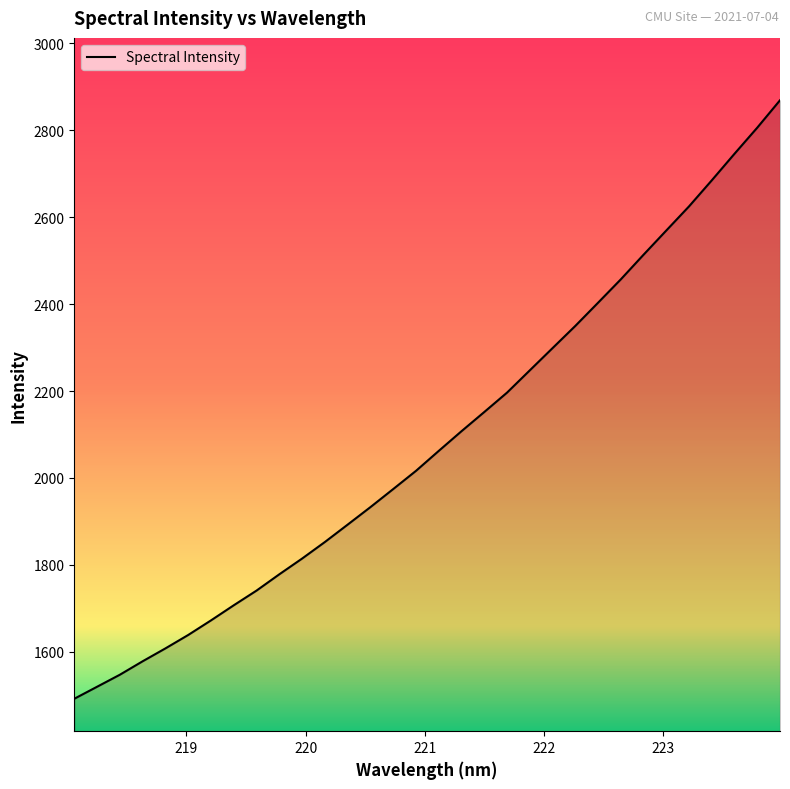

What is the minimum value shown in the chart?

1492.3